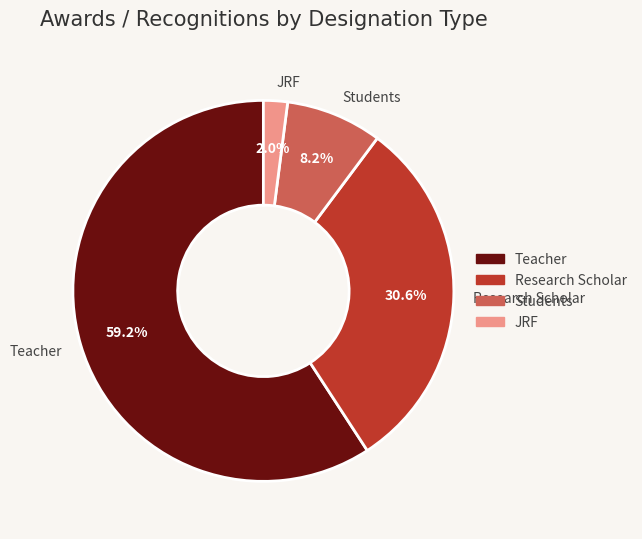

Which has a higher value, JRF or Research Scholar?

Research Scholar